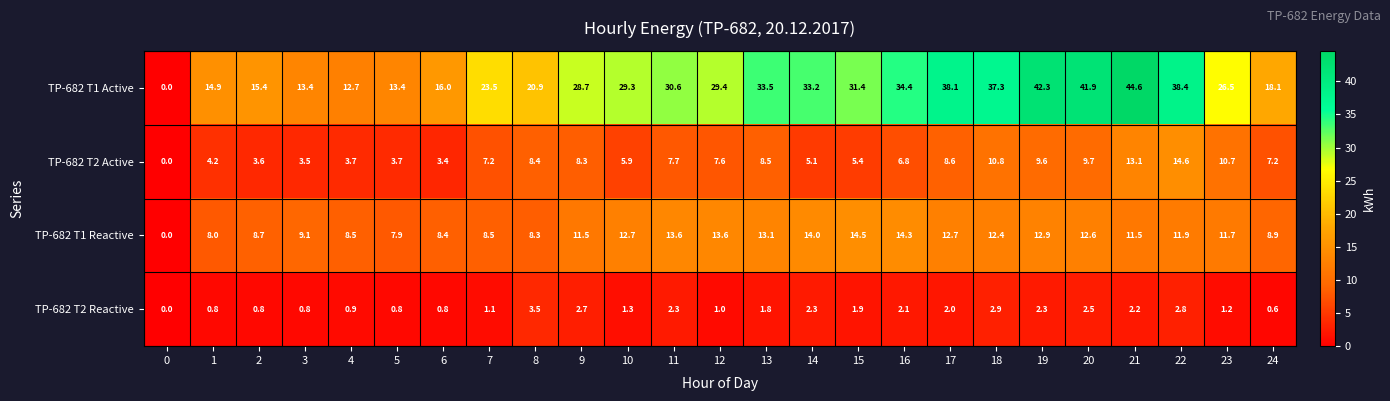

Count the number of categories in the chart.

25